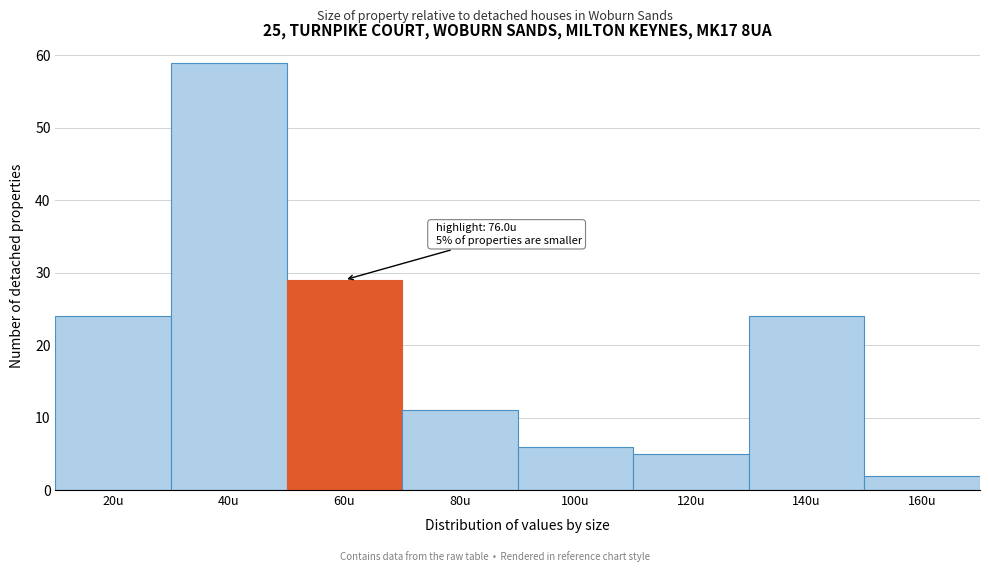

Reading left to right, extract all data points from this chart.

24	59	29	11	6	5	24	2